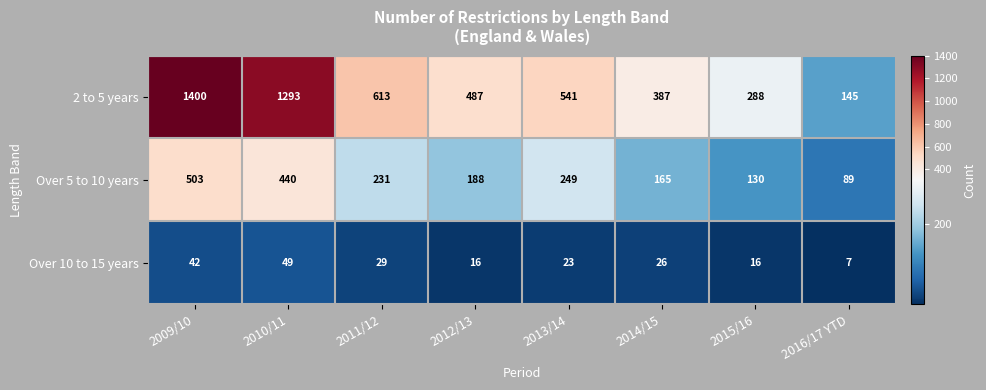

Between 2012/13 and 2015/16, which series saw the biggest shift?

2 to 5 years